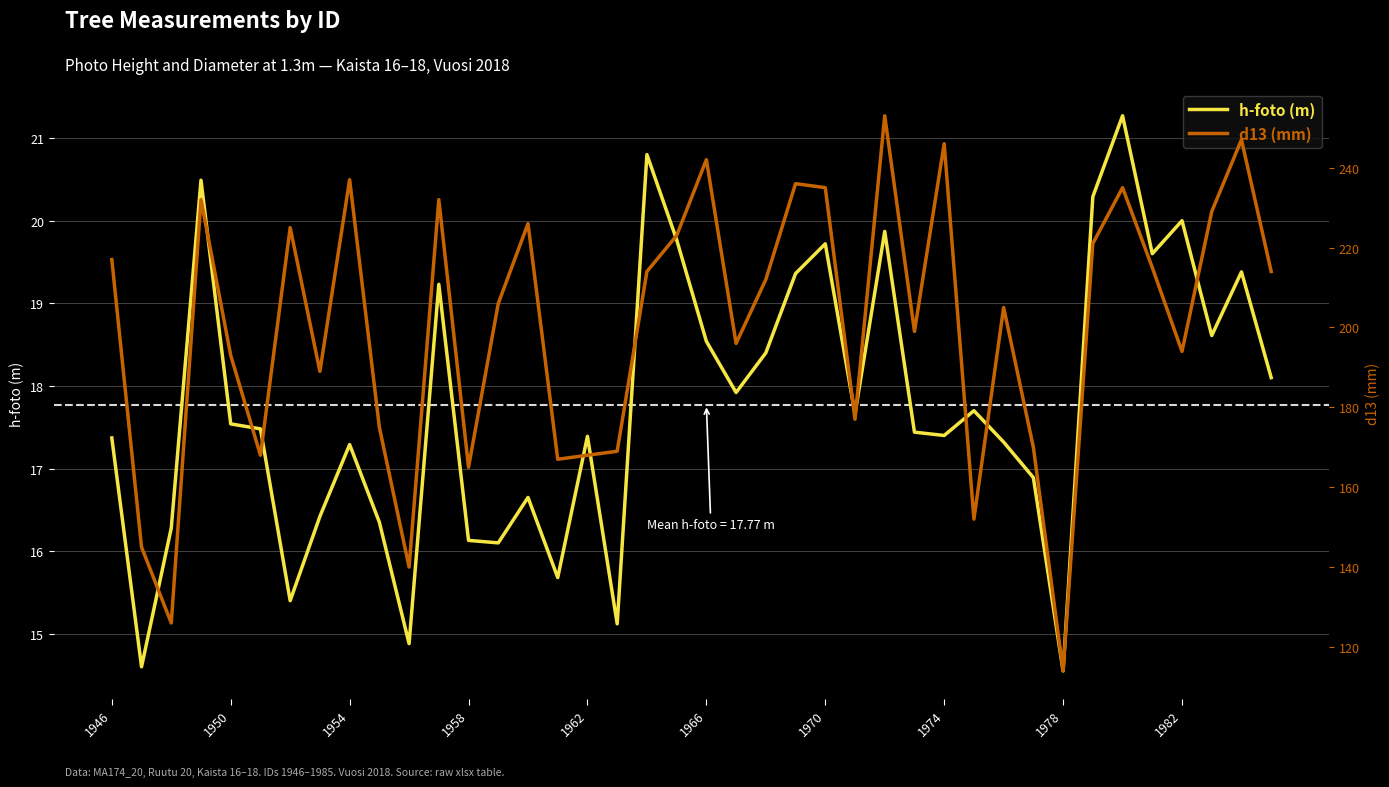

True or false: h-foto (m) and d13 (mm) intersect in this chart.

False